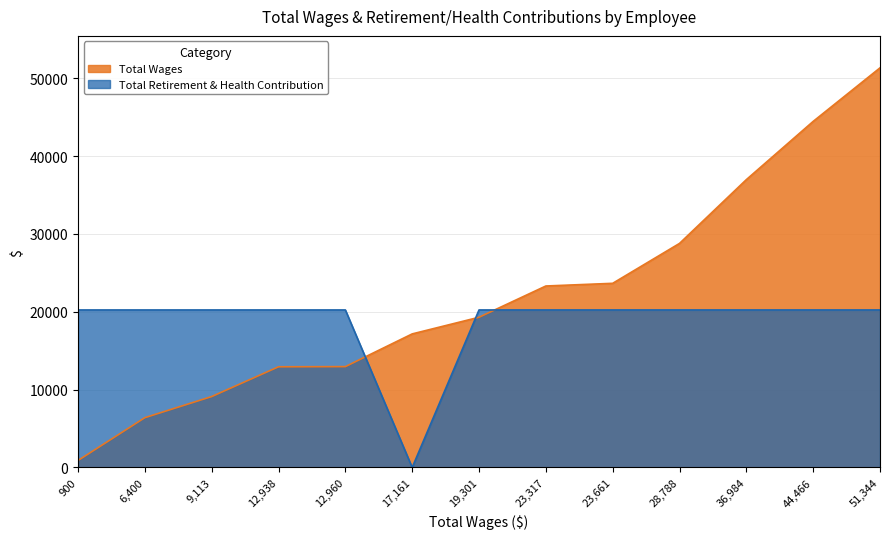

Count the number of categories in the chart.

13